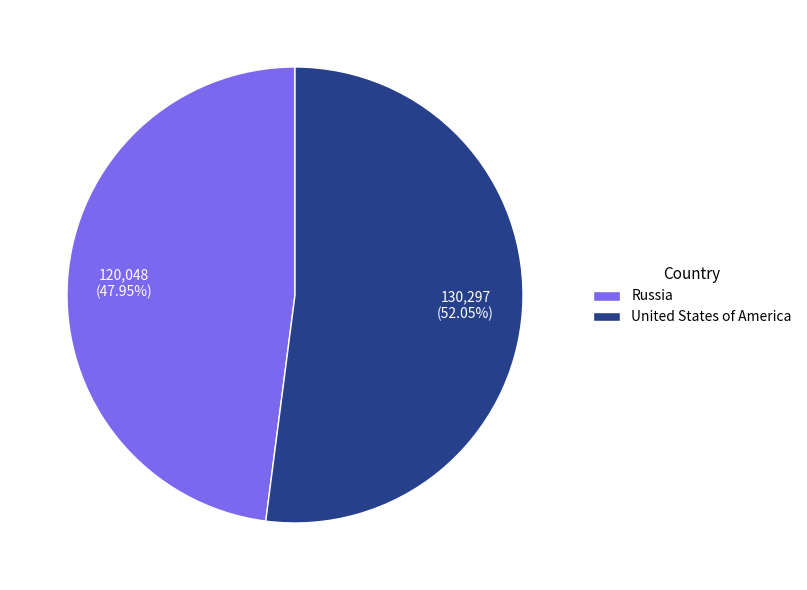

Does United States of America account for over 50% of the chart?

Yes